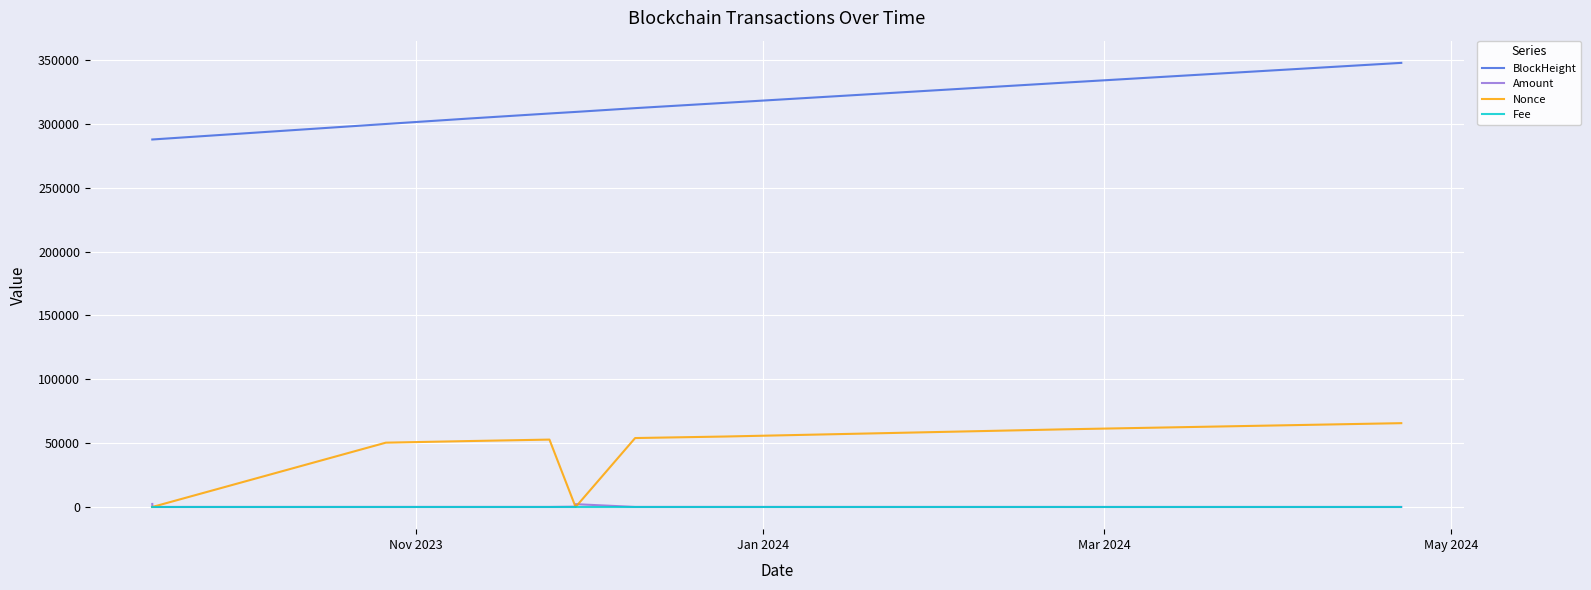

Which series has the largest total across all categories?

BlockHeight